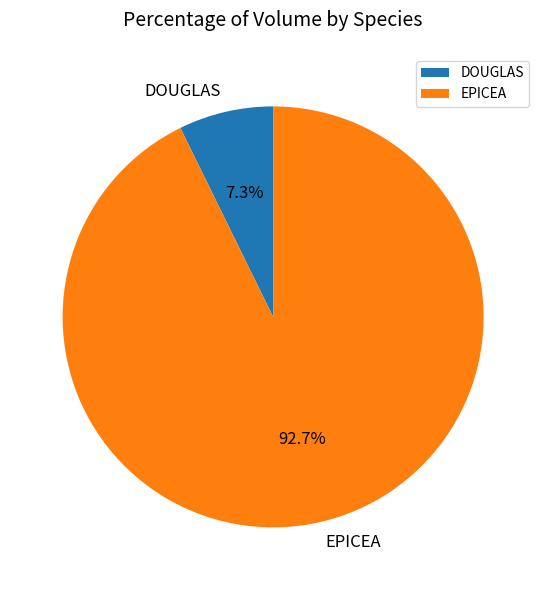

Is there a majority slice in this chart?

Yes